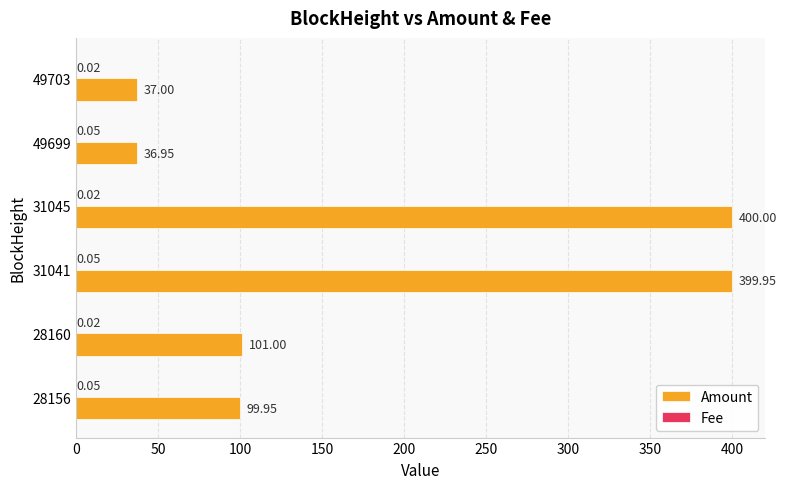

Which series changed the most between 28156 and 28160?

Amount